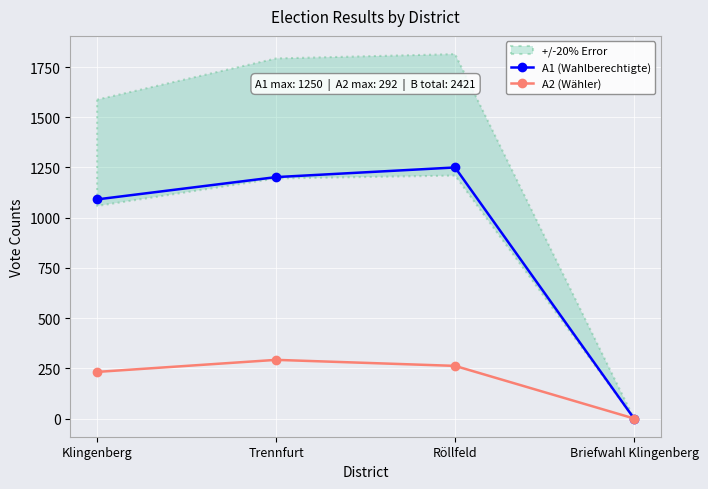

Reading left to right, list all the values displayed in this chart.

A1 (Wahlberechtigte): Klingenberg=1091	Trennfurt=1202	Röllfeld=1250	Briefwahl Klingenberg=0
A2 (Wähler): Klingenberg=232	Trennfurt=292	Röllfeld=262	Briefwahl Klingenberg=0